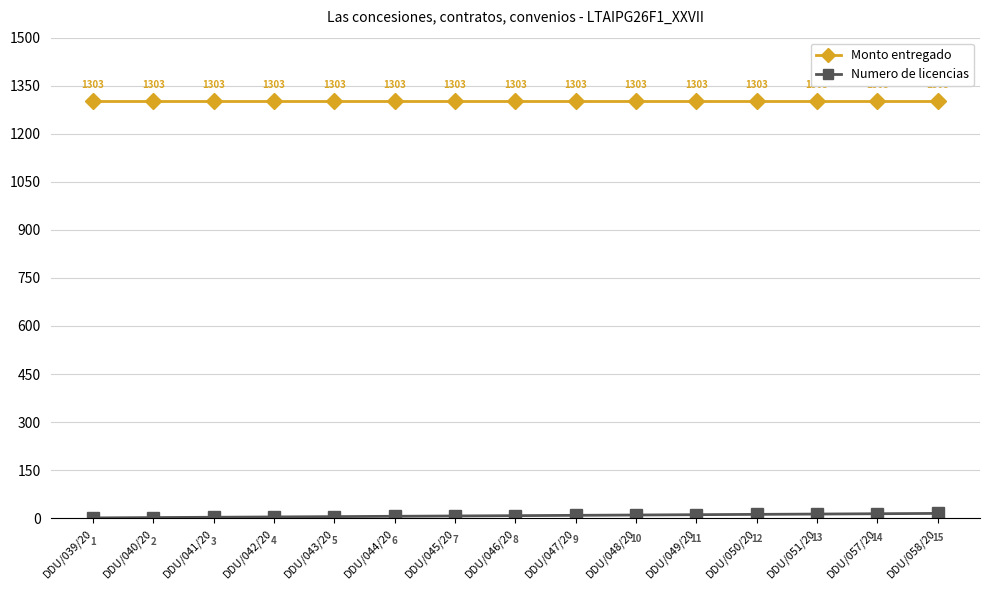

What is the difference between the Numero de licencias values at DDU/048/20 and DDU/049/20?

1.0